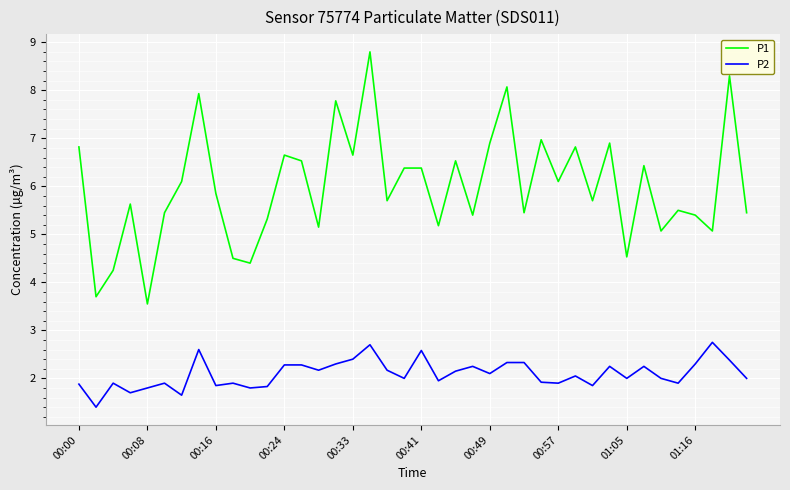

What is the maximum value for P1?

8.8